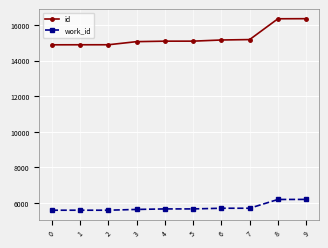

What is the difference between the id values at 2 and 6?

268